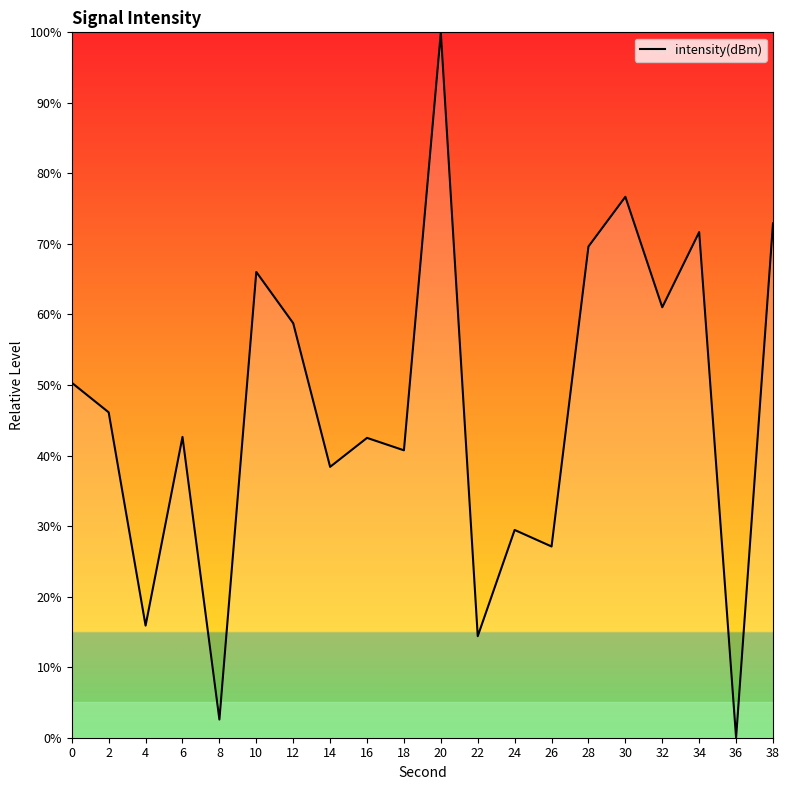

What is the approximate value at 26?

27.1